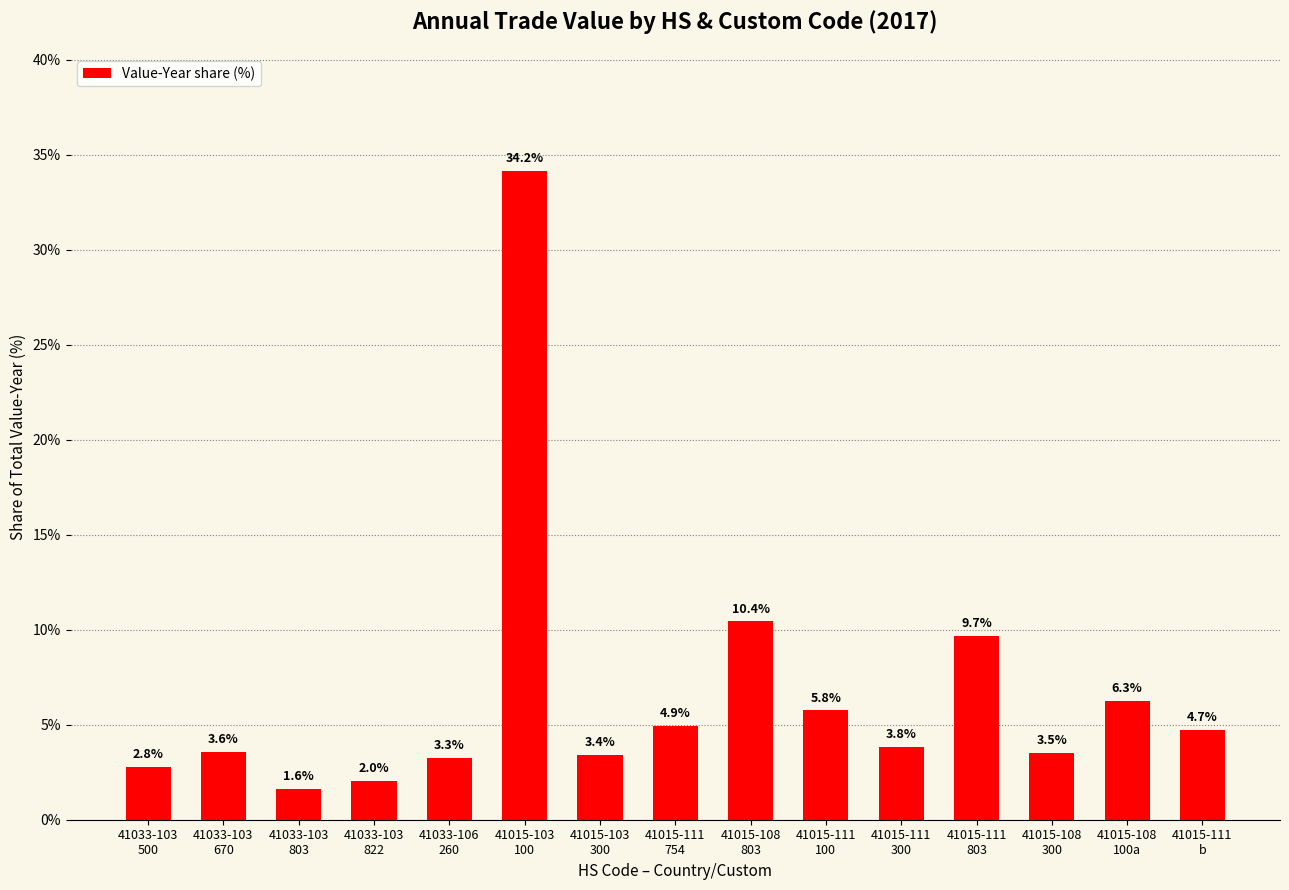

Are the bars horizontal?

No